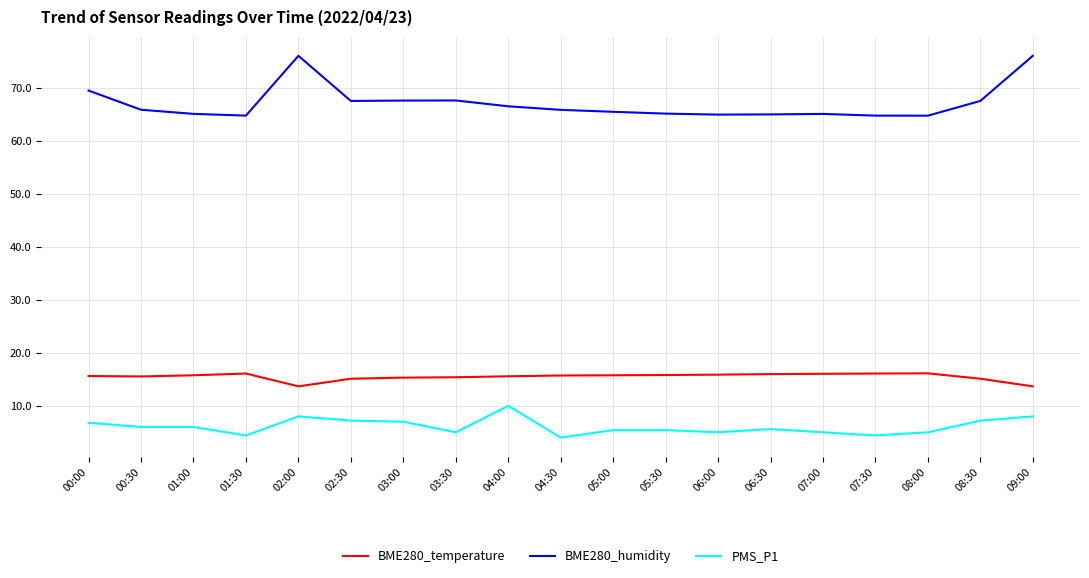

True or false: BME280_humidity and BME280_temperature intersect in this chart.

False